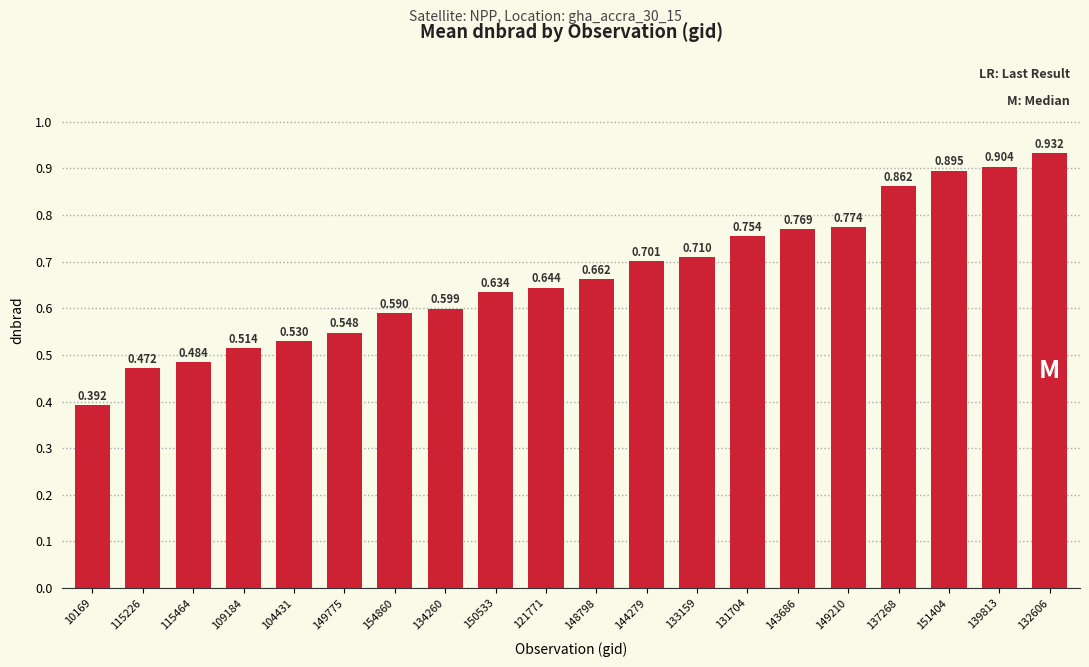

What is the sum of the values at 154860 and 132606?

1.5